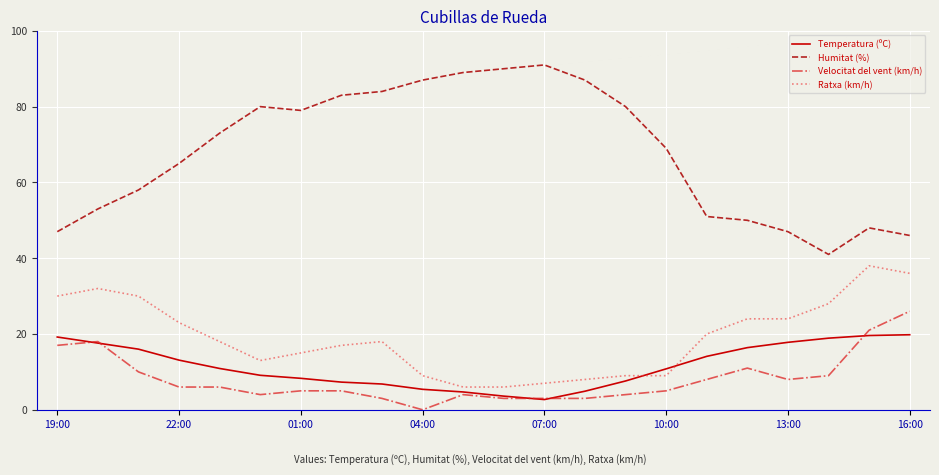

Which series has the largest range (max minus min)?

Humitat (%)